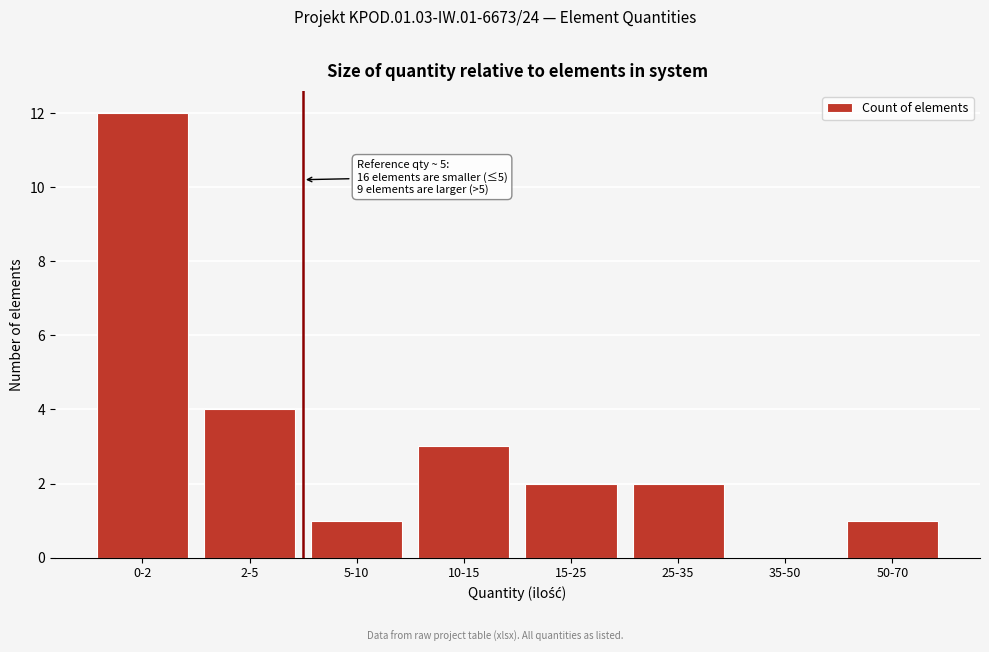

Reading left to right, transcribe all the data shown in this chart.

0-2=12	2-5=4	5-10=1	10-15=3	15-25=2	25-35=2	35-50=0	50-70=1